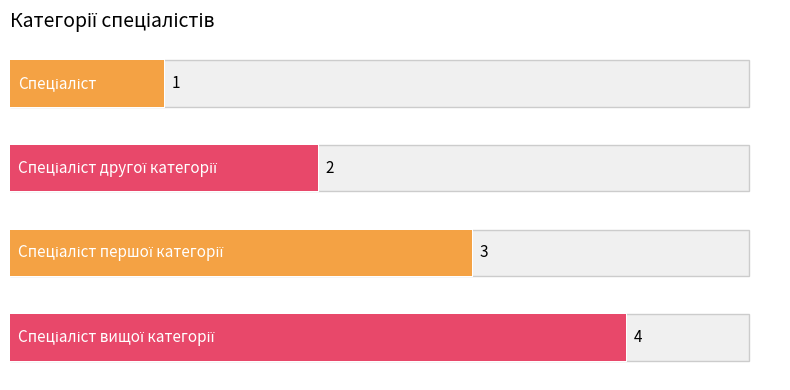

Reading right to left, what are all the values shown in this chart?

4	3	2	1